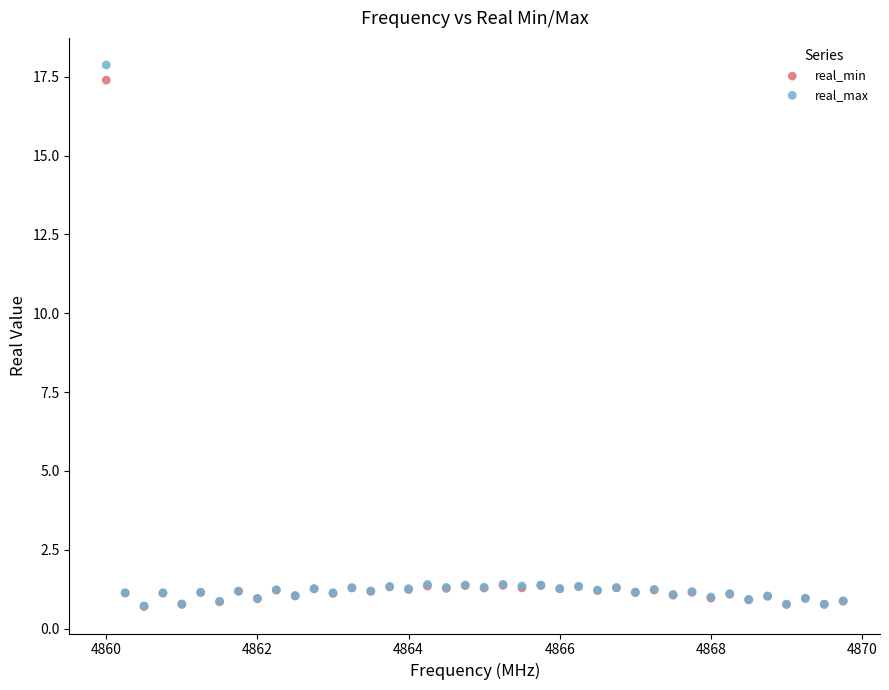

What are all the series names shown in the legend?

real_min, real_max